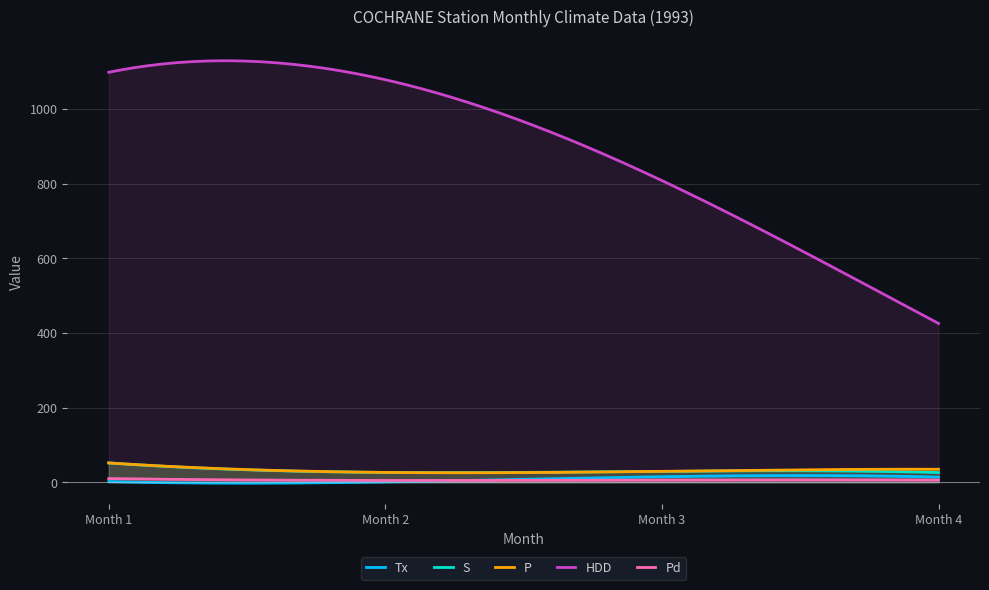

List the series in order of their peak value, highest first.

HDD, S, P, Tx, Pd